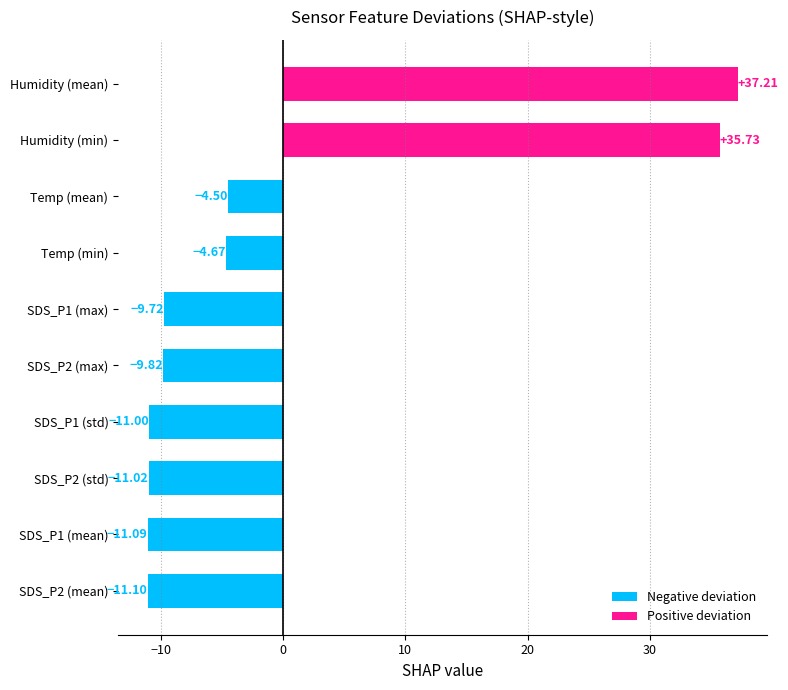

Which category has the highest value across all series?

Humidity (mean)